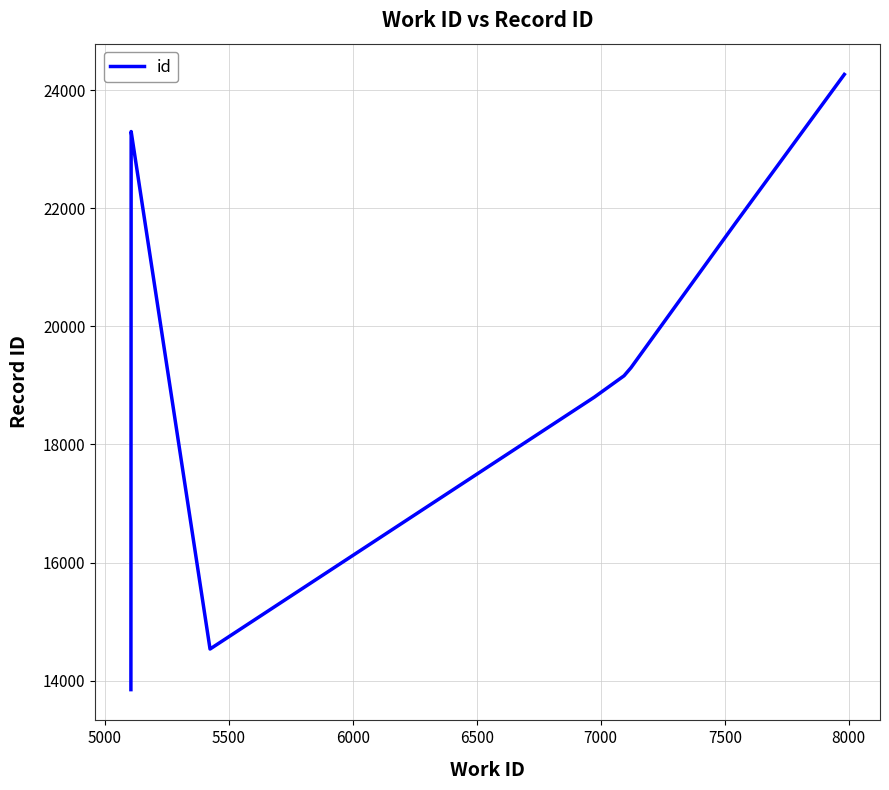

What position from the left is 6500?

5